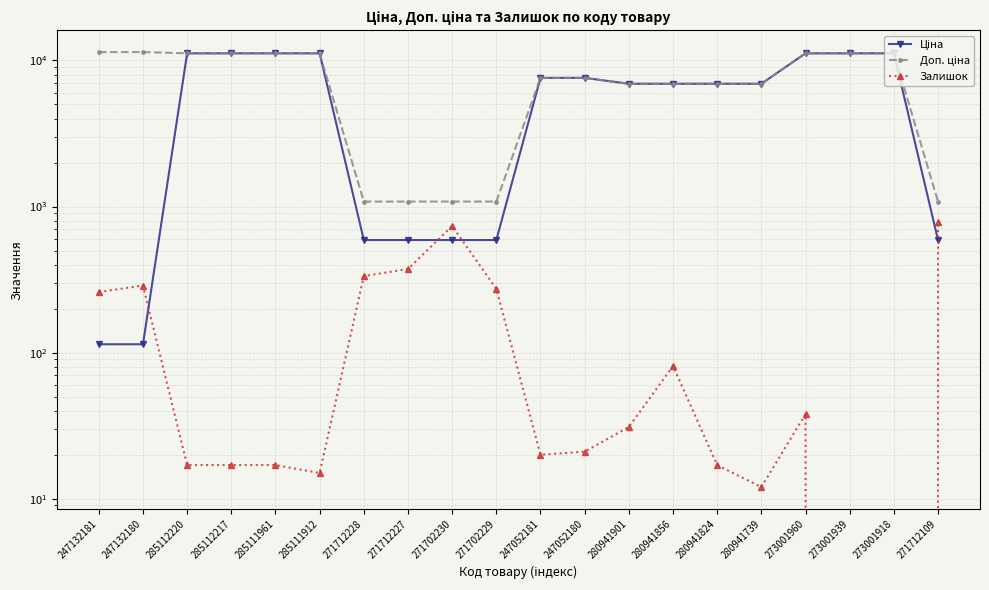

What is the sum of the Ціна values at 247132181 and 247132180?

228.2